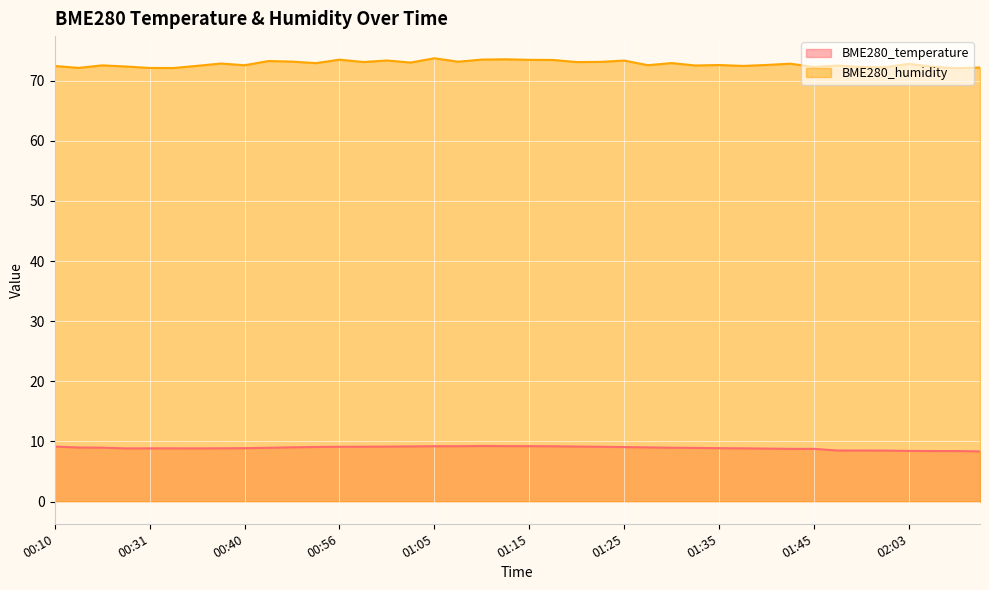

List the labels in order of BME280_temperature value, largest first.

01:10, 01:13, 01:15, 01:05, 01:08, 01:18, 01:03, 01:20, 00:10, 01:00, 00:58, 00:56, 01:23, 00:53, 01:25, 00:51, 01:28, 00:18, 00:20, 01:30, 00:46, 01:33, 00:40, 01:35, 00:38, 00:31, 00:33, 01:37, 00:28, 00:35, 01:40, 01:42, 01:45, 01:55, 01:58, 02:00, 02:03, 02:05, 02:08, 02:10